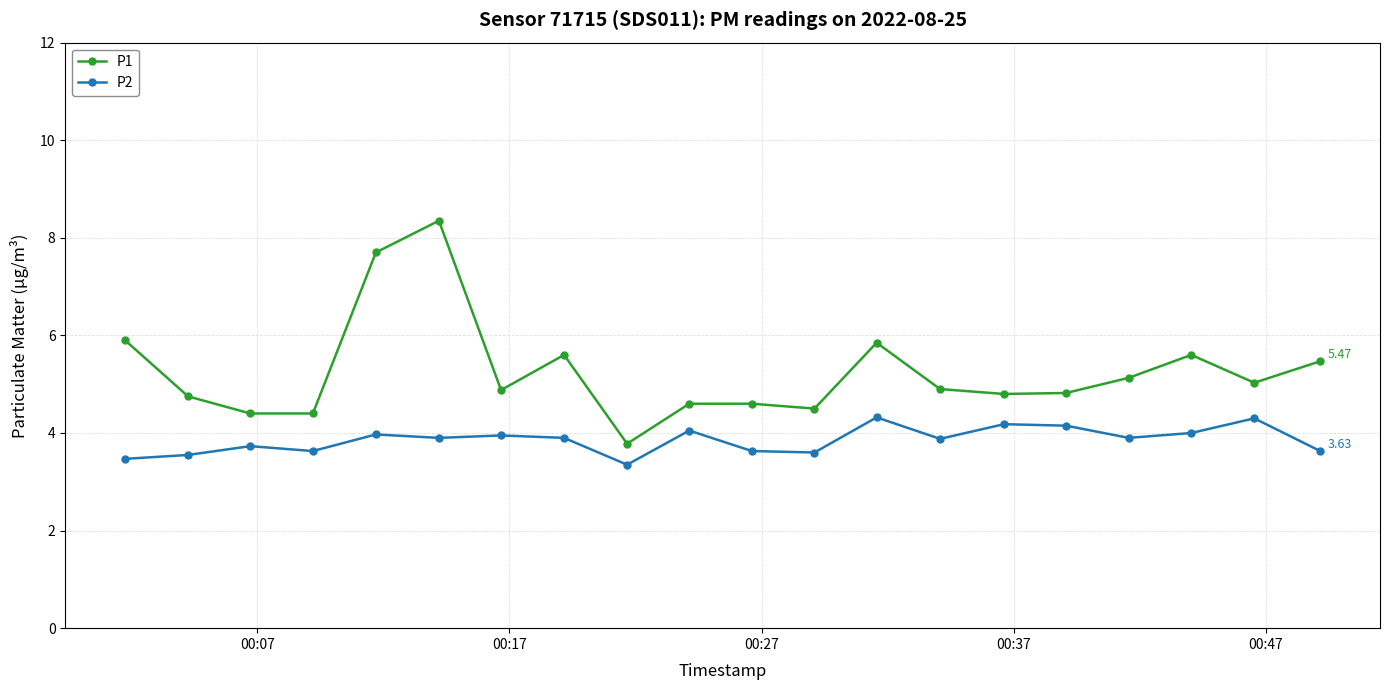

True or false: P1 and P2 cross at least once.

False